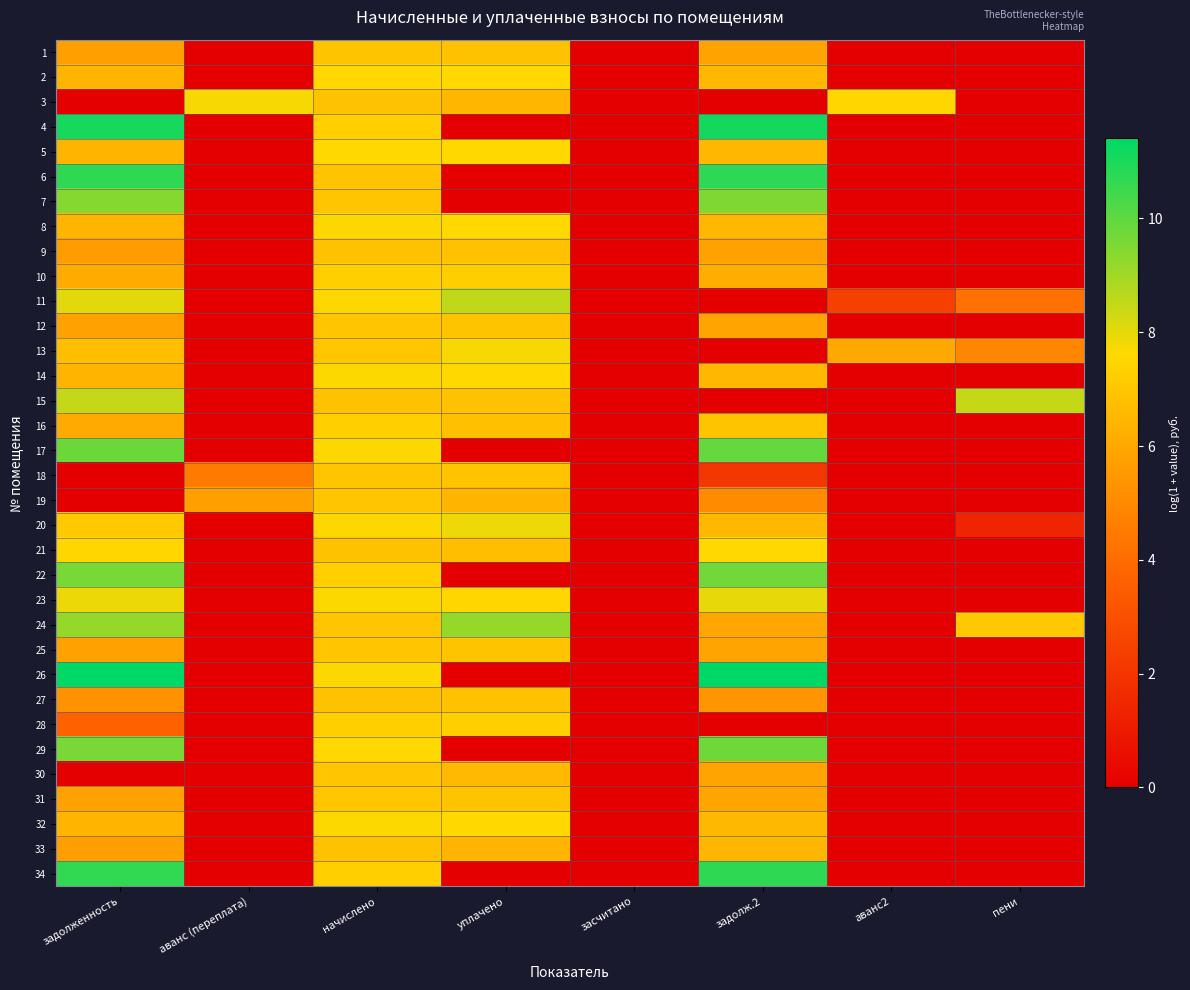

Reading right to left, what are all the values shown in this chart?

1: пени=0.0	аванс2=0.0	задолж.2=5.8	засчитано=0.0	уплачено=6.9	начислено=6.9	аванс (переплата)=0.0	задолженность=5.7
2: пени=0.0	аванс2=0.0	задолж.2=6.5	засчитано=0.0	уплачено=7.6	начислено=7.6	аванс (переплата)=0.0	задолженность=6.4
3: пени=0.0	аванс2=7.5	задолж.2=0.0	засчитано=0.0	уплачено=6.5	начислено=6.9	аванс (переплата)=7.7	задолженность=0.0
4: пени=0.0	аванс2=0.0	задолж.2=11.1	засчитано=0.0	уплачено=0.0	начислено=7.3	аванс (переплата)=0.0	задолженность=11.0
5: пени=0.0	аванс2=0.0	задолж.2=6.5	засчитано=0.0	уплачено=7.6	начислено=7.6	аванс (переплата)=0.0	задолженность=6.4
6: пени=0.0	аванс2=0.0	задолж.2=10.7	засчитано=0.0	уплачено=0.0	начислено=6.9	аванс (переплата)=0.0	задолженность=10.7
7: пени=0.0	аванс2=0.0	задолж.2=9.5	засчитано=0.0	уплачено=0.0	начислено=7.0	аванс (переплата)=0.0	задолженность=9.4
8: пени=0.0	аванс2=0.0	задолж.2=6.5	засчитано=0.0	уплачено=7.6	начислено=7.6	аванс (переплата)=0.0	задолженность=6.4
9: пени=0.0	аванс2=0.0	задолж.2=5.8	засчитано=0.0	уплачено=6.8	начислено=6.8	аванс (переплата)=0.0	задолженность=5.6
10: пени=0.0	аванс2=0.0	задолж.2=6.2	засчитано=0.0	уплачено=7.3	начислено=7.3	аванс (переплата)=0.0	задолженность=6.1
11: пени=4.2	аванс2=2.4	задолж.2=0.0	засчитано=0.0	уплачено=8.5	начислено=7.6	аванс (переплата)=0.0	задолженность=8.0
12: пени=0.0	аванс2=0.0	задолж.2=5.9	засчитано=0.0	уплачено=6.9	начислено=7.0	аванс (переплата)=0.0	задолженность=5.8
13: пени=4.9	аванс2=6.0	задолж.2=0.0	засчитано=0.0	уплачено=7.7	начислено=7.0	аванс (переплата)=0.0	задолженность=6.7
14: пени=0.0	аванс2=0.0	задолж.2=6.5	засчитано=0.0	уплачено=7.6	начислено=7.6	аванс (переплата)=0.0	задолженность=6.4
15: пени=8.5	аванс2=0.0	задолж.2=0.0	засчитано=0.0	уплачено=6.9	начислено=6.9	аванс (переплата)=0.0	задолженность=8.5
16: пени=0.0	аванс2=0.0	задолж.2=6.9	засчитано=0.0	уплачено=6.8	начислено=7.3	аванс (переплата)=0.0	задолженность=6.1
17: пени=0.0	аванс2=0.0	задолж.2=9.9	засчитано=0.0	уплачено=0.0	начислено=7.6	аванс (переплата)=0.0	задолженность=9.8
18: пени=0.0	аванс2=0.0	задолж.2=2.1	засчитано=0.0	уплачено=6.9	начислено=7.0	аванс (переплата)=4.5	задолженность=0.0
19: пени=0.0	аванс2=0.0	задолж.2=5.1	засчитано=0.0	уплачено=6.4	начислено=7.0	аванс (переплата)=5.7	задолженность=0.0
20: пени=1.4	аванс2=0.0	задолж.2=6.5	засчитано=0.0	уплачено=7.8	начислено=7.6	аванс (переплата)=0.0	задолженность=7.1
21: пени=0.0	аванс2=0.0	задолж.2=7.6	засчитано=0.0	уплачено=6.7	начислено=6.9	аванс (переплата)=0.0	задолженность=7.5
22: пени=0.0	аванс2=0.0	задолж.2=9.7	засчитано=0.0	уплачено=0.0	начислено=7.3	аванс (переплата)=0.0	задолженность=9.6
23: пени=0.0	аванс2=0.0	задолж.2=8.0	засчитано=0.0	уплачено=7.5	начислено=7.6	аванс (переплата)=0.0	задолженность=7.9
24: пени=7.1	аванс2=0.0	задолж.2=6.0	засчитано=0.0	уплачено=9.2	начислено=7.0	аванс (переплата)=0.0	задолженность=9.2
25: пени=0.0	аванс2=0.0	задолж.2=5.9	засчитано=0.0	уплачено=6.9	начислено=7.0	аванс (переплата)=0.0	задолженность=5.8
26: пени=0.0	аванс2=0.0	задолж.2=11.4	засчитано=0.0	уплачено=0.0	начислено=7.6	аванс (переплата)=0.0	задолженность=11.4
27: пени=0.0	аванс2=0.0	задолж.2=5.4	засчитано=0.0	уплачено=6.8	начислено=6.9	аванс (переплата)=0.0	задолженность=5.3
28: пени=0.0	аванс2=0.0	задолж.2=0.0	засчитано=0.0	уплачено=7.3	начислено=7.3	аванс (переплата)=0.0	задолженность=3.7
29: пени=0.0	аванс2=0.0	задолж.2=9.7	засчитано=0.0	уплачено=0.0	начислено=7.6	аванс (переплата)=0.0	задолженность=9.6
30: пени=0.0	аванс2=0.0	задолж.2=5.9	засчитано=0.0	уплачено=6.6	начислено=7.0	аванс (переплата)=0.0	задолженность=0.0
31: пени=0.0	аванс2=0.0	задолж.2=5.9	засчитано=0.0	уплачено=6.9	начислено=7.0	аванс (переплата)=0.0	задолженность=5.8
32: пени=0.0	аванс2=0.0	задолж.2=6.5	засчитано=0.0	уплачено=7.6	начислено=7.6	аванс (переплата)=0.0	задолженность=6.4
33: пени=0.0	аванс2=0.0	задолж.2=6.5	засчитано=0.0	уплачено=6.4	начислено=6.9	аванс (переплата)=0.0	задолженность=5.7
34: пени=0.0	аванс2=0.0	задолж.2=10.7	засчитано=0.0	уплачено=0.0	начислено=7.3	аванс (переплата)=0.0	задолженность=10.6